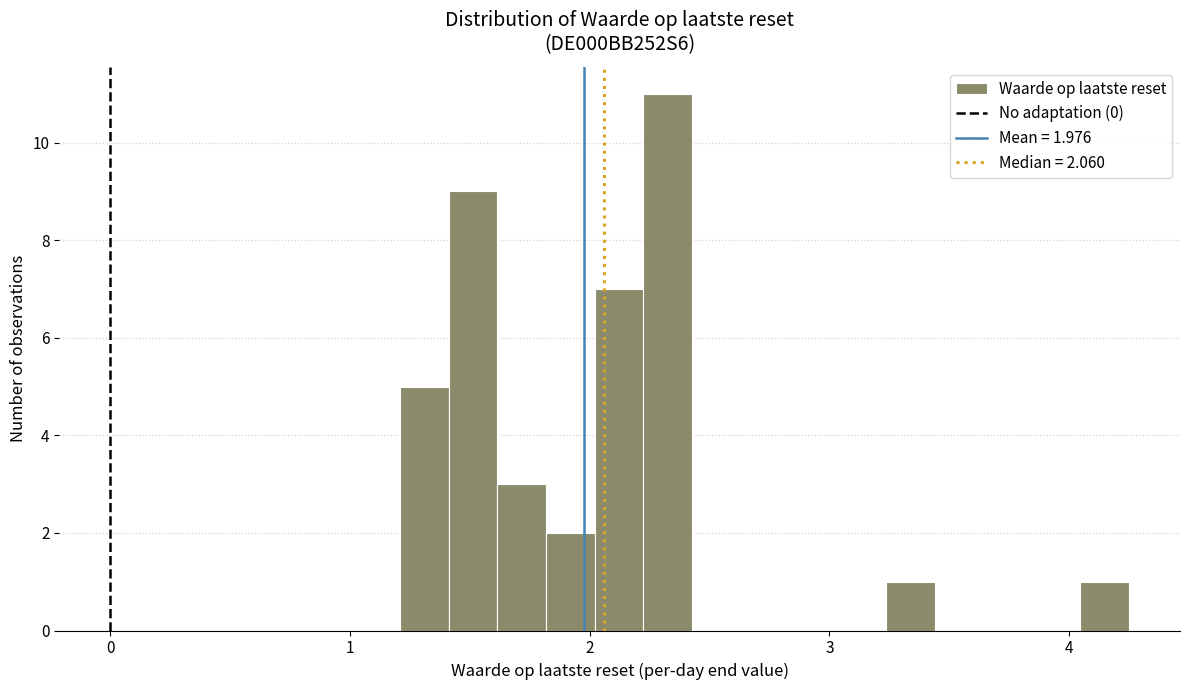

Around what value on the x-axis is the tallest bar? Give the approximate position of its centre, as read against the axis.

2.3